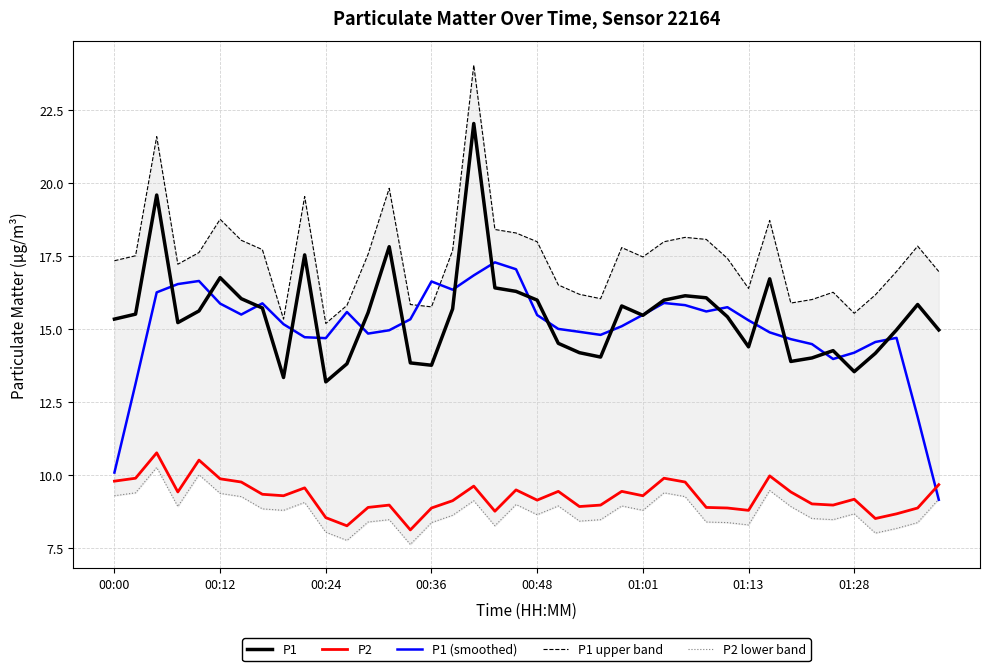

Where does the P2 series first go above 9?

00:00